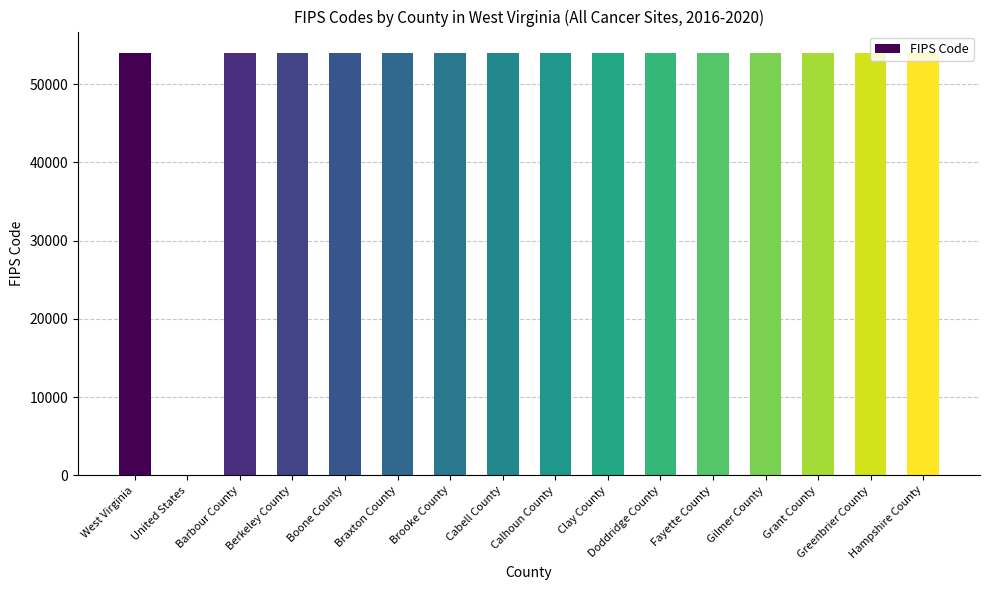

What is the sum of all values?

810196